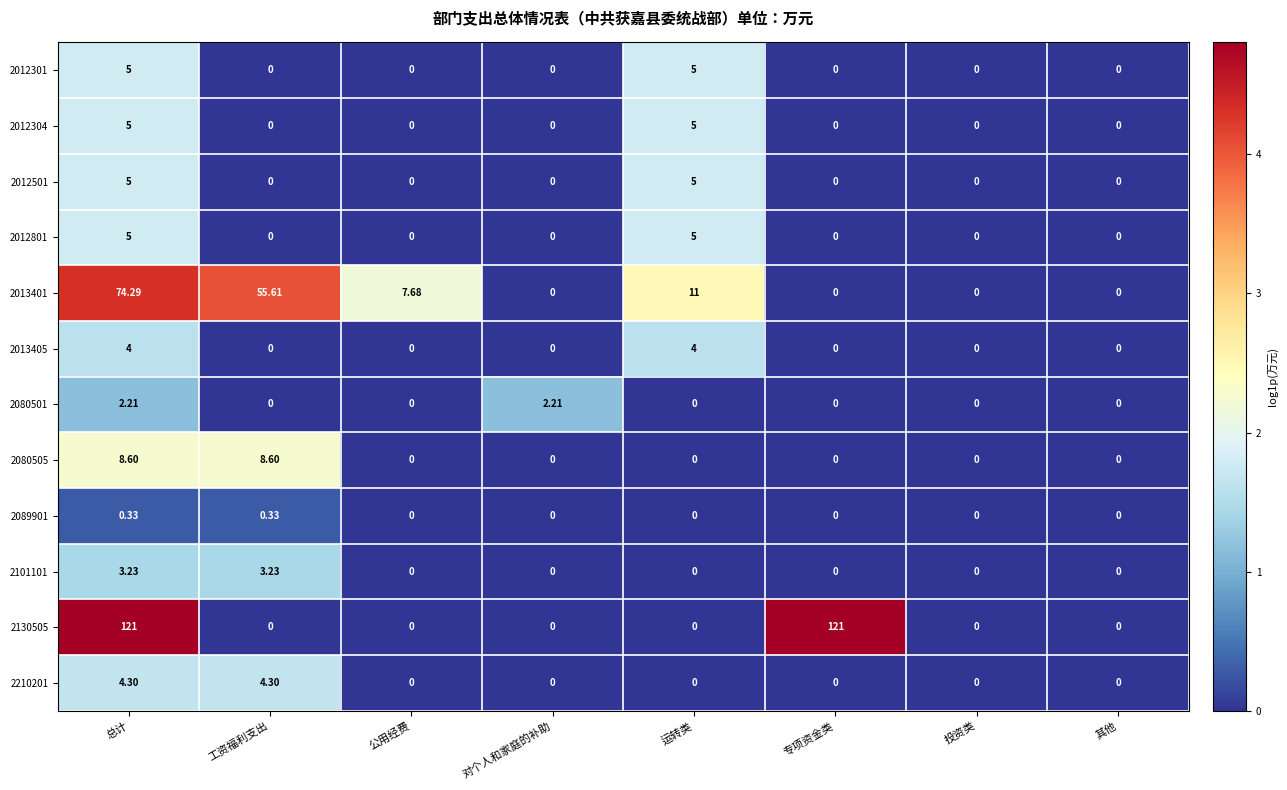

At which label is 2013401 closest to 37?

工资福利支出